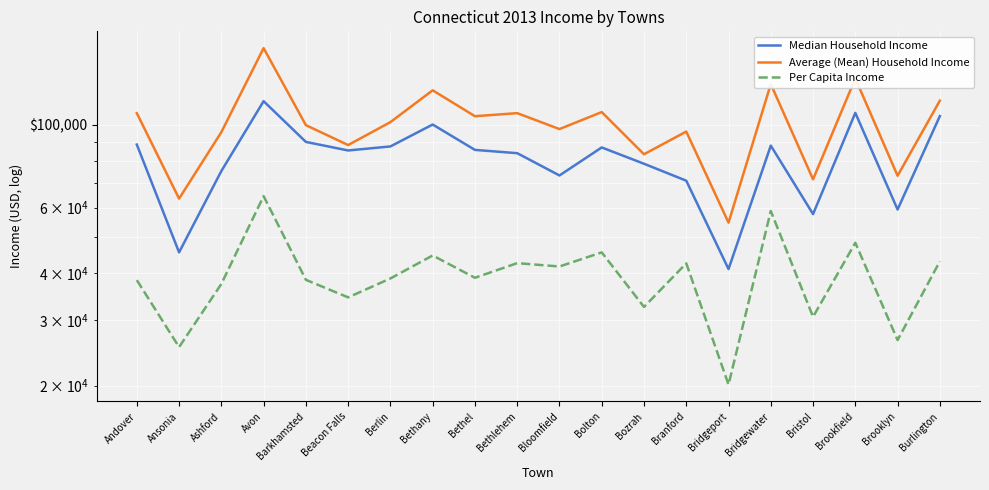

What is the sum of all Average (Mean) Household Income values?

2013121